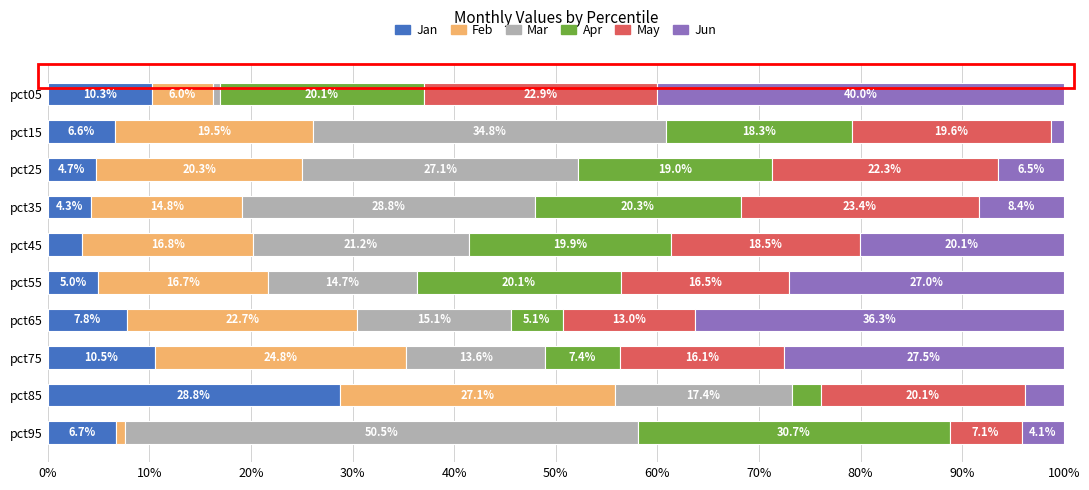

What is the difference between the second highest and minimum values in the Jan series?

7.1